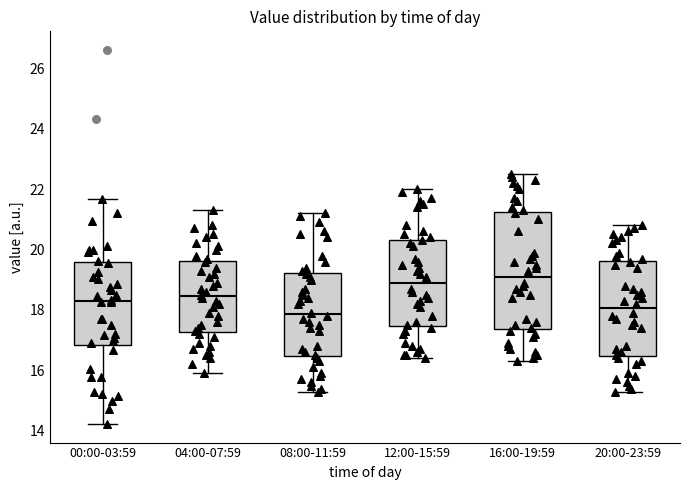

Comparing the boxes themselves (not the whiskers), which one is the tallest?

16:00-19:59